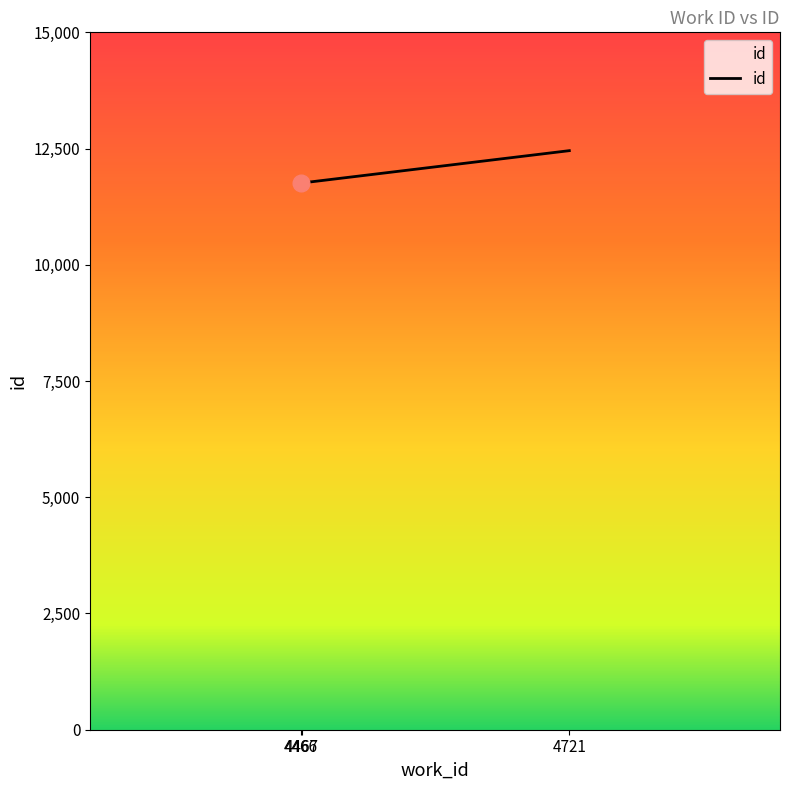

Is it true that the value at 4466 is 11757?

True